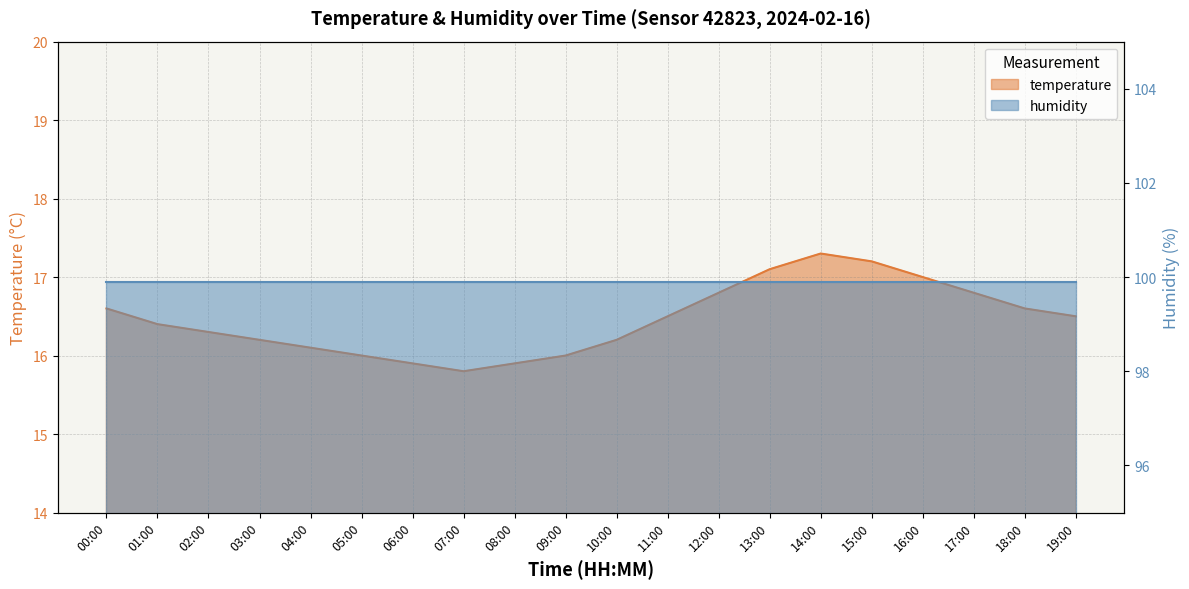

Count the number of values greater than 16.

15